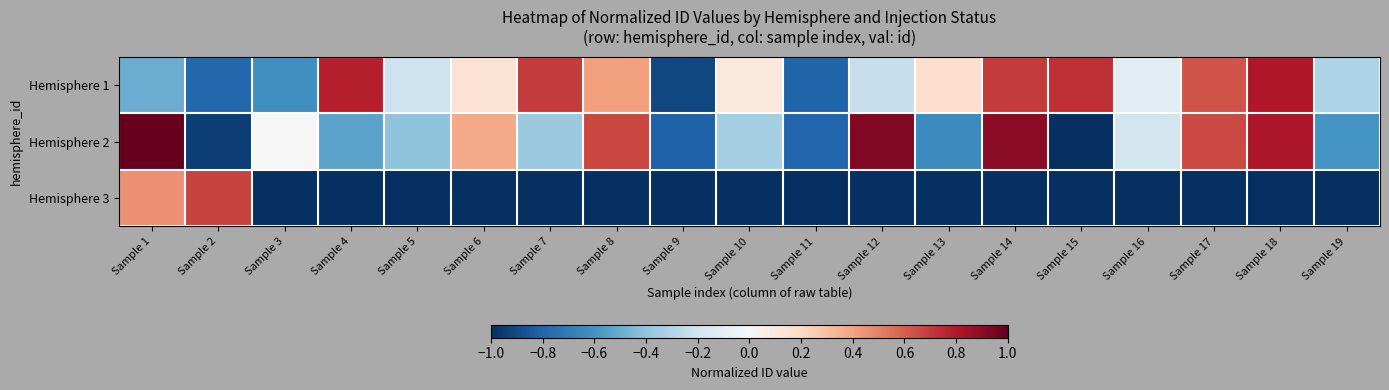

Which series changed the most between Sample 15 and Sample 17?

Hemisphere 2